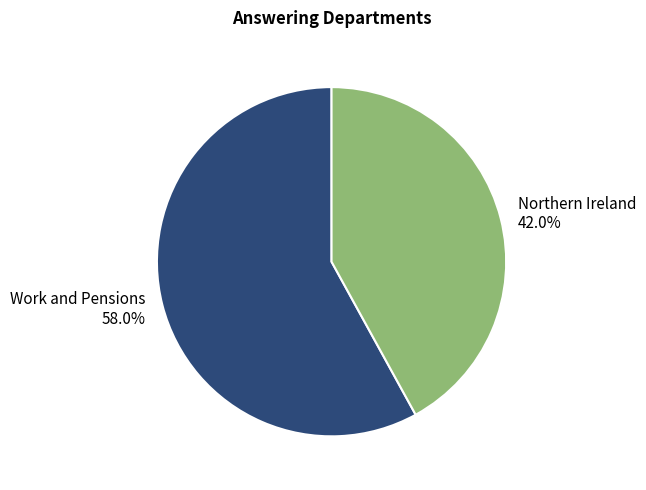

How many segments does this pie chart have?

2